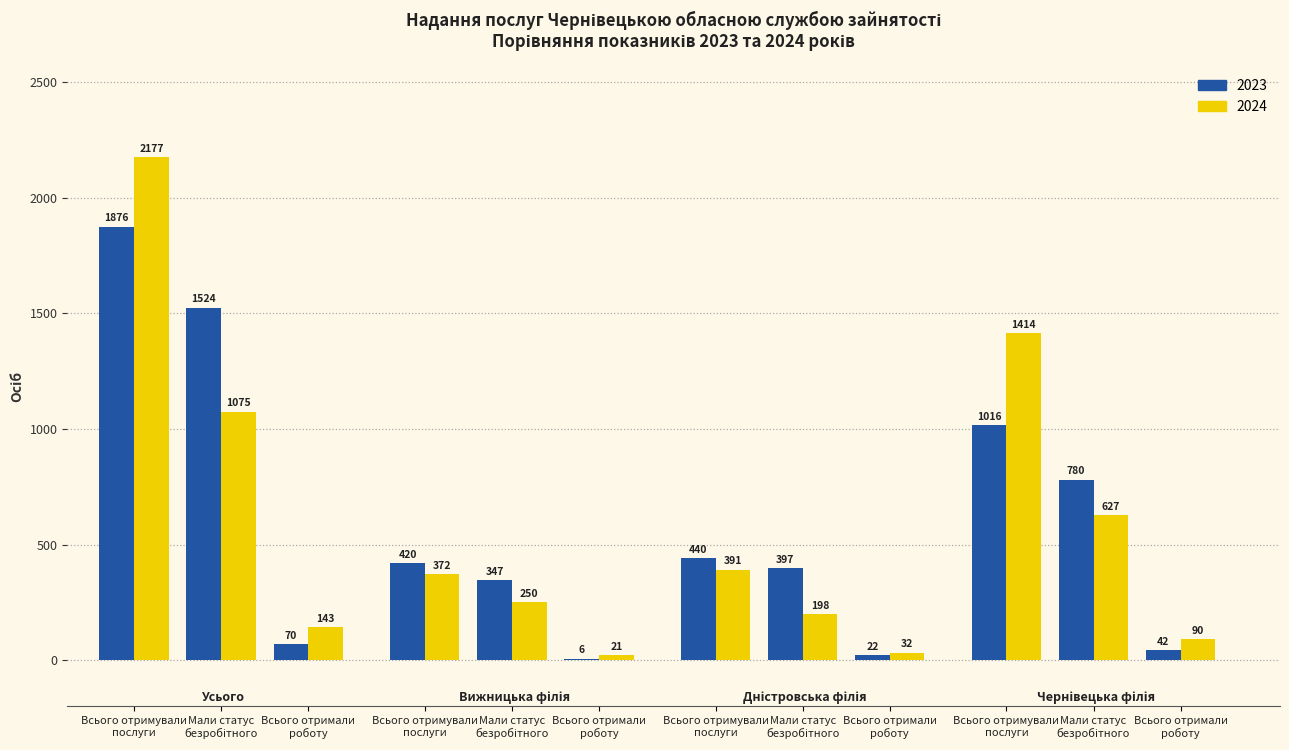

What is the total value across all series at Усього?

6865